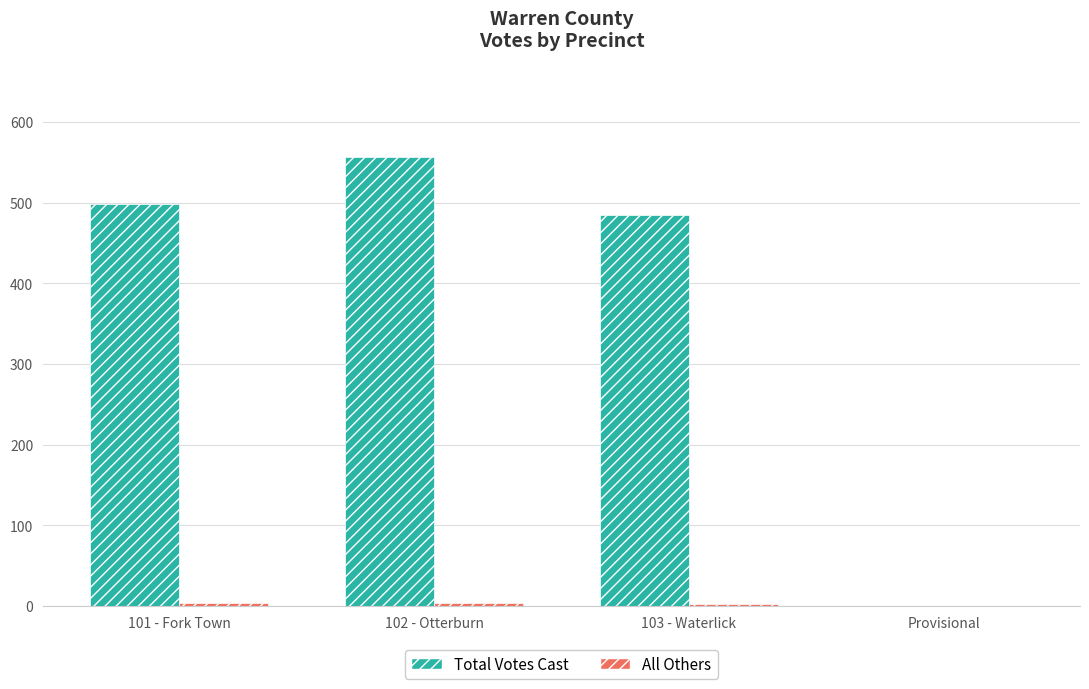

Which category has the highest value in the Total Votes Cast series?

102 - Otterburn